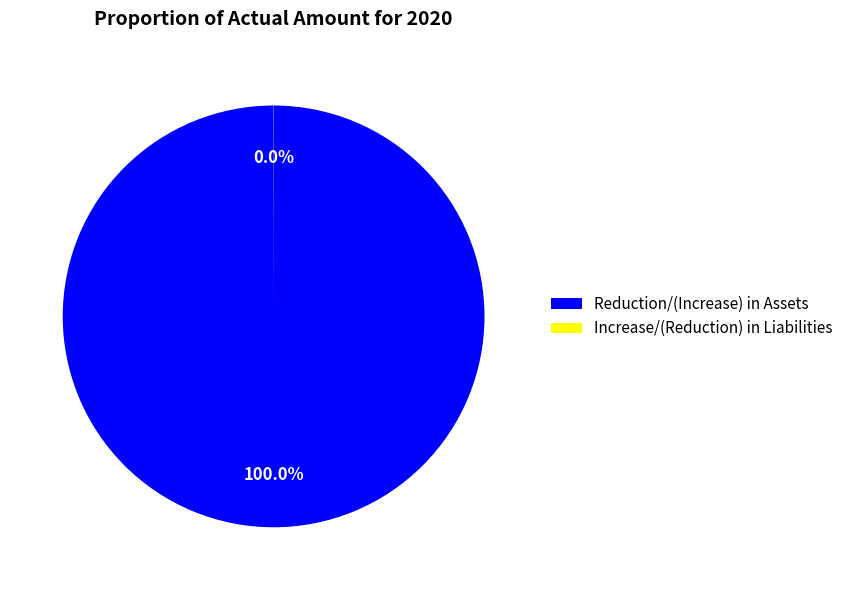

Does Reduction/(Increase) in Assets account for over 50% of the chart?

Yes